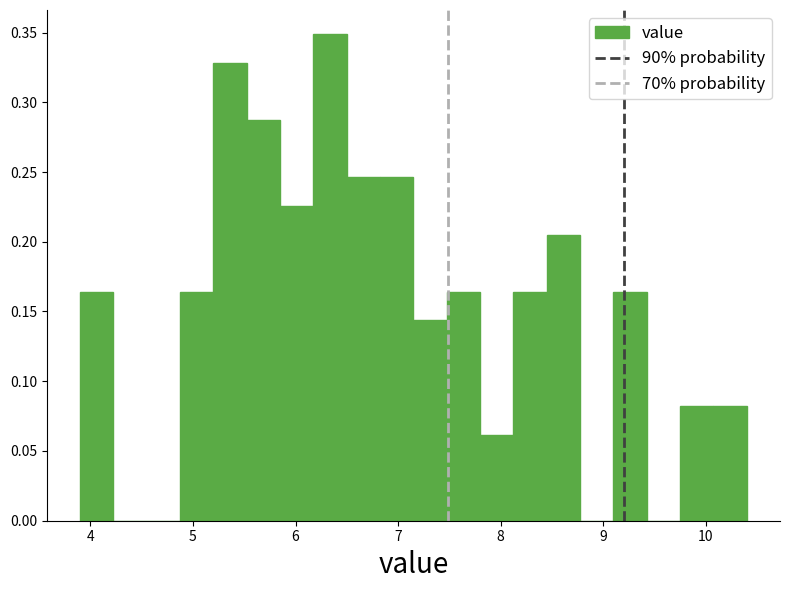

Read against the x-axis, roughly where is the centre of the tallest bar?

6.3